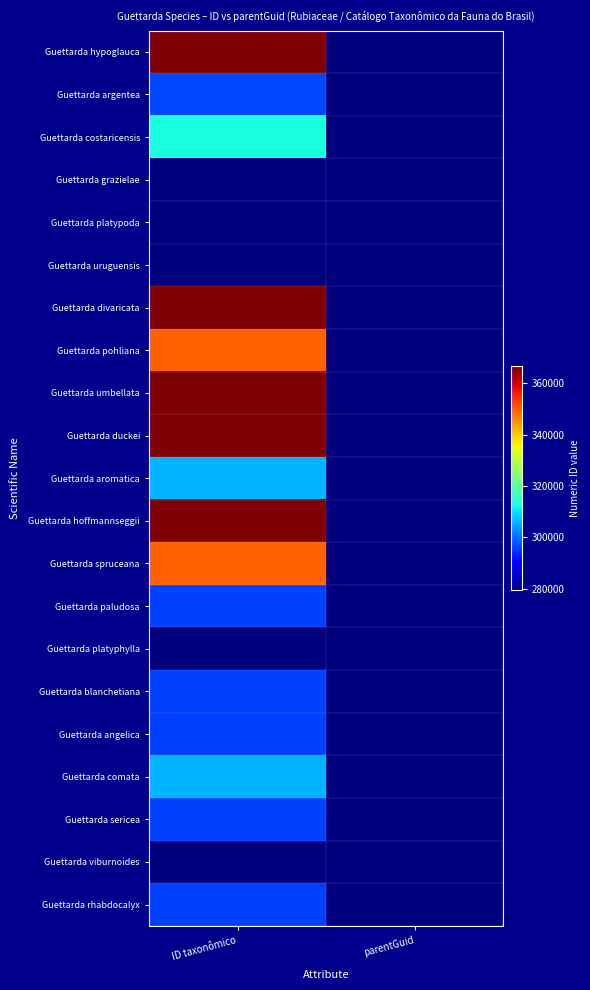

At which category does the chart reach its minimum across all series?

parentGuid